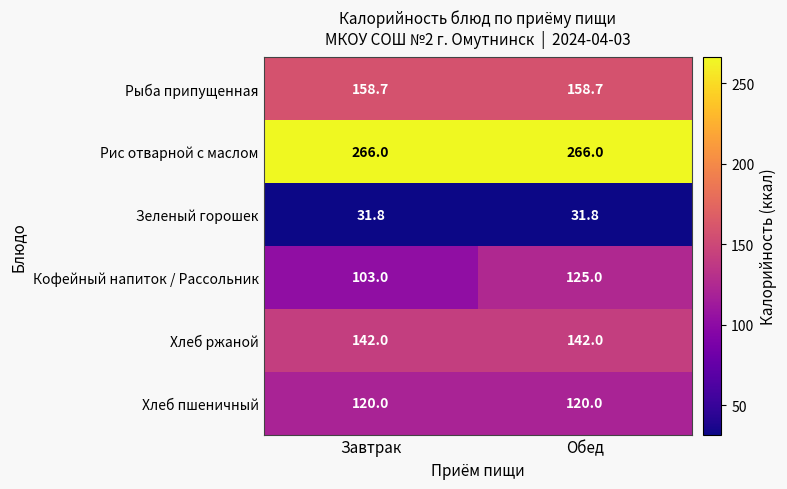

What is the maximum value shown in the chart?

266.0